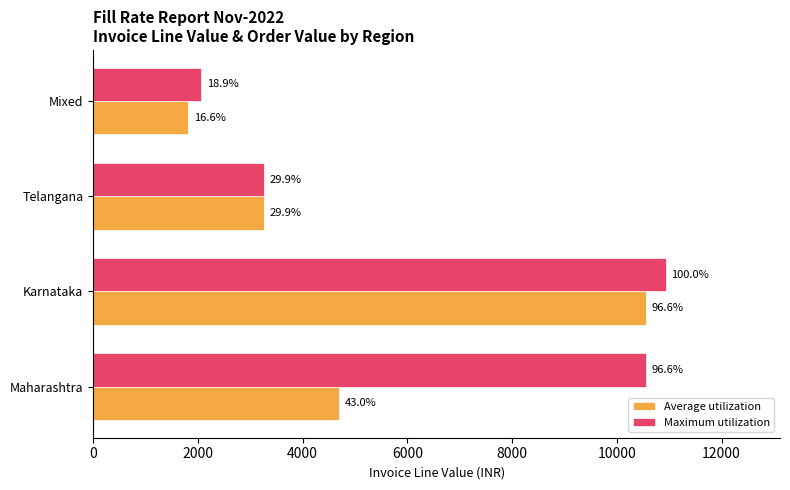

What is the lowest value of the Maximum utilization series?

2062.5